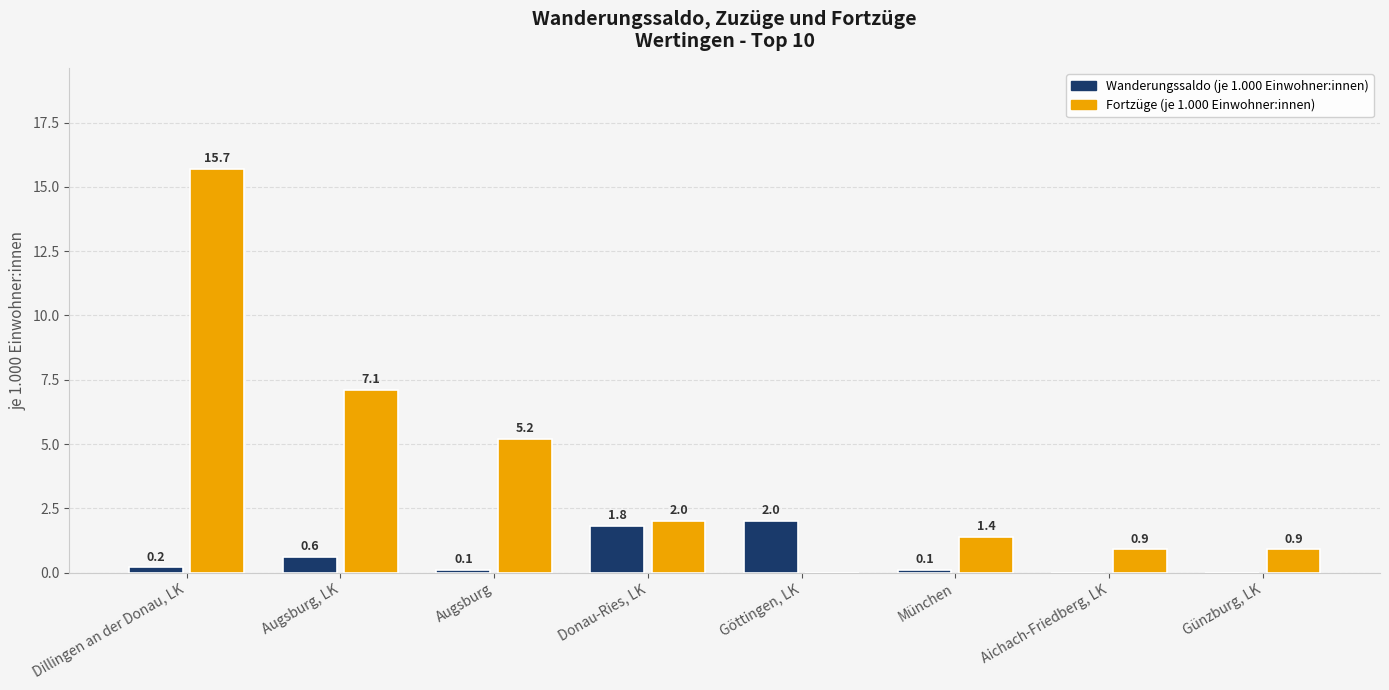

Which series has the largest total across all categories?

Fortzüge (je 1.000 Einwohner:innen)